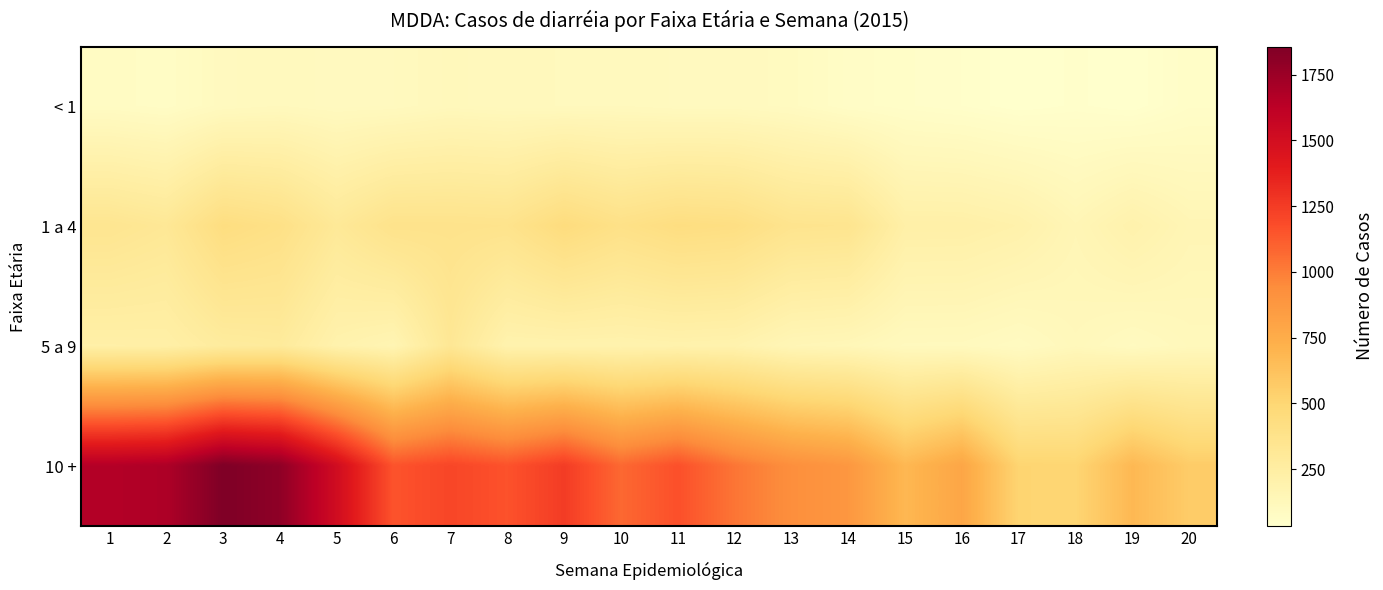

Which label corresponds to the largest value in the chart?

3